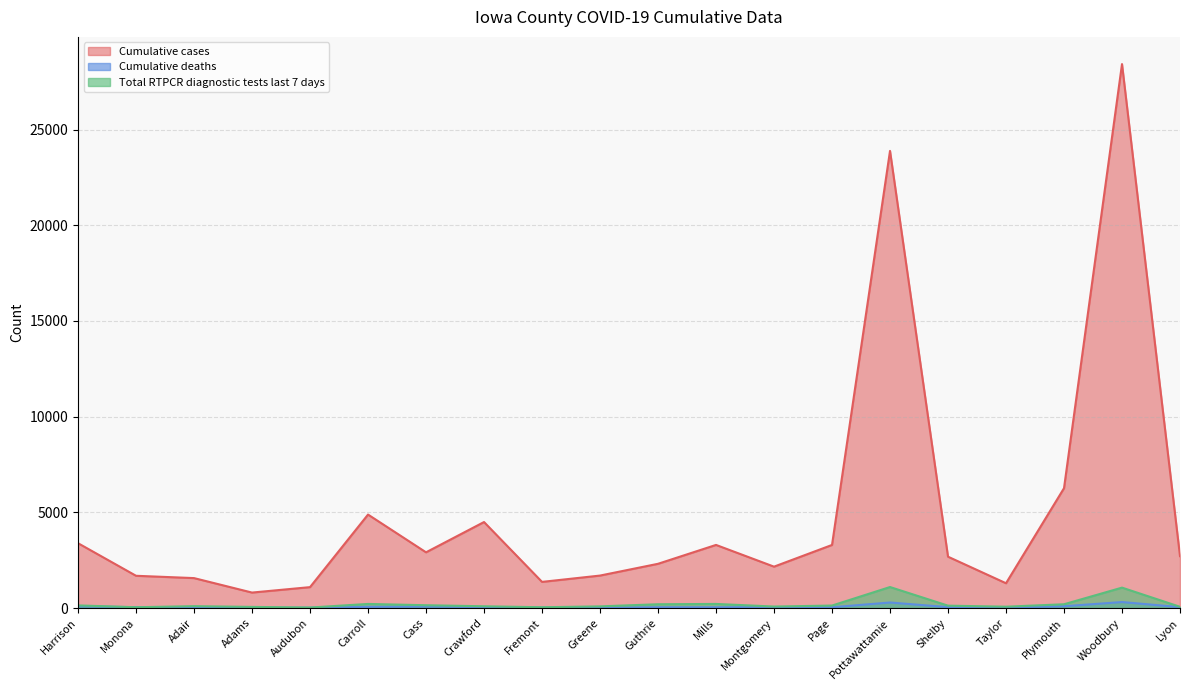

What is the total value across all series at Taylor?

1388